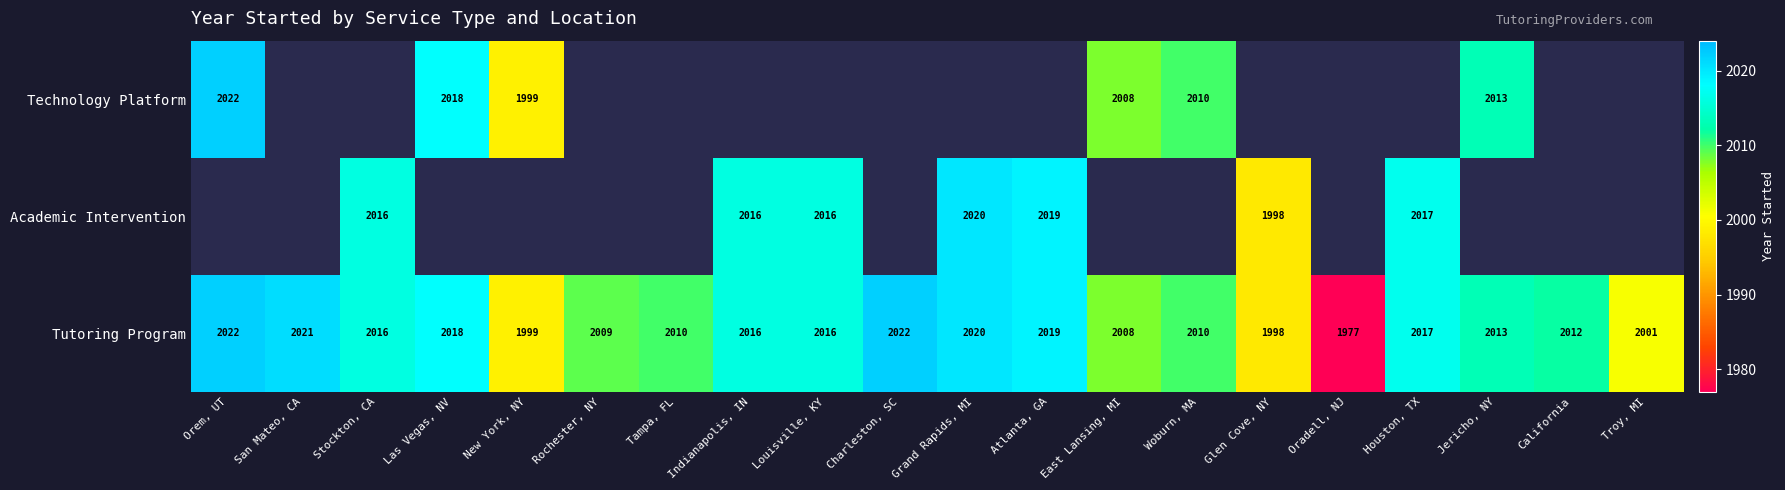

At which label does Tutoring Program reach its minimum?

Oradell, NJ